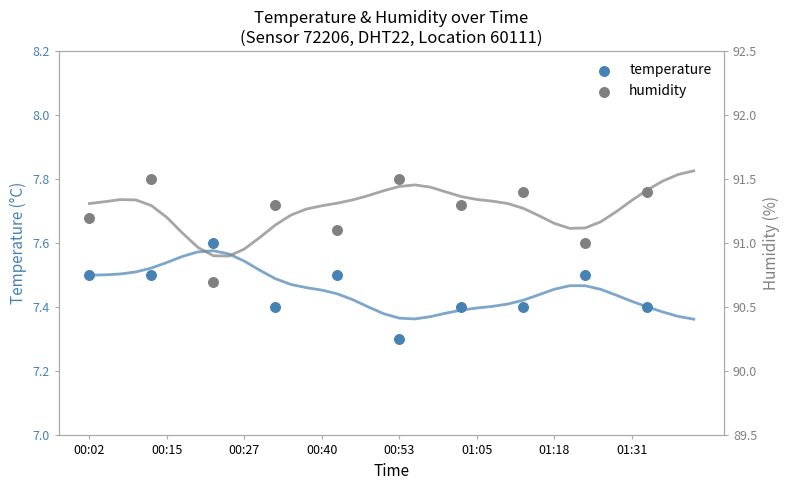

Which series has the largest total across all categories?

humidity